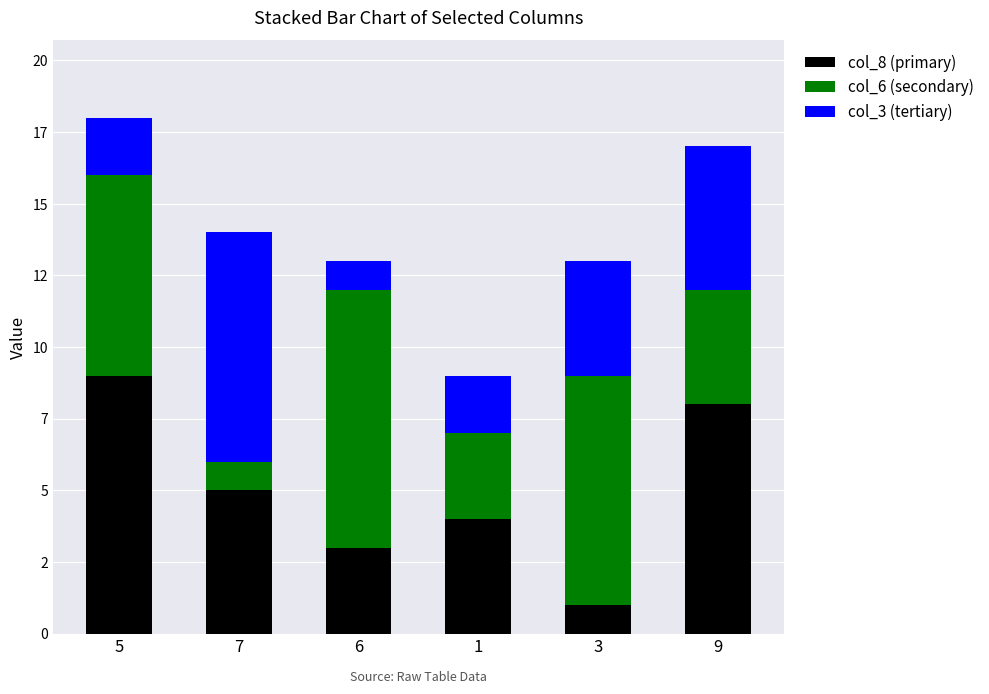

At which label does col_3 (tertiary) first exceed 4?

7